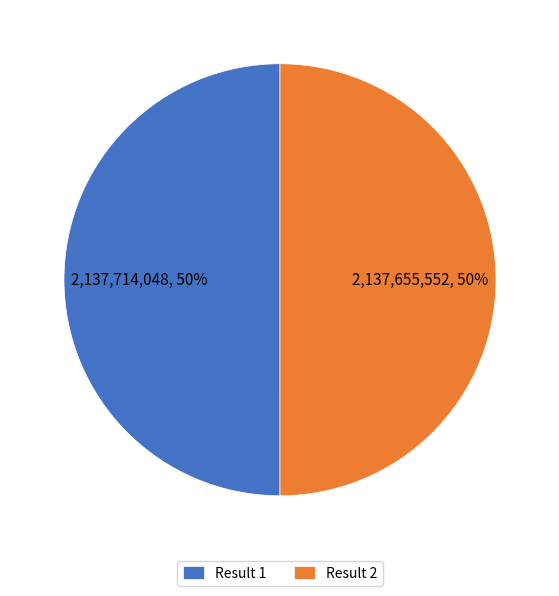

What is the ratio of the value at Result 2 to the value at Result 1?

1.0